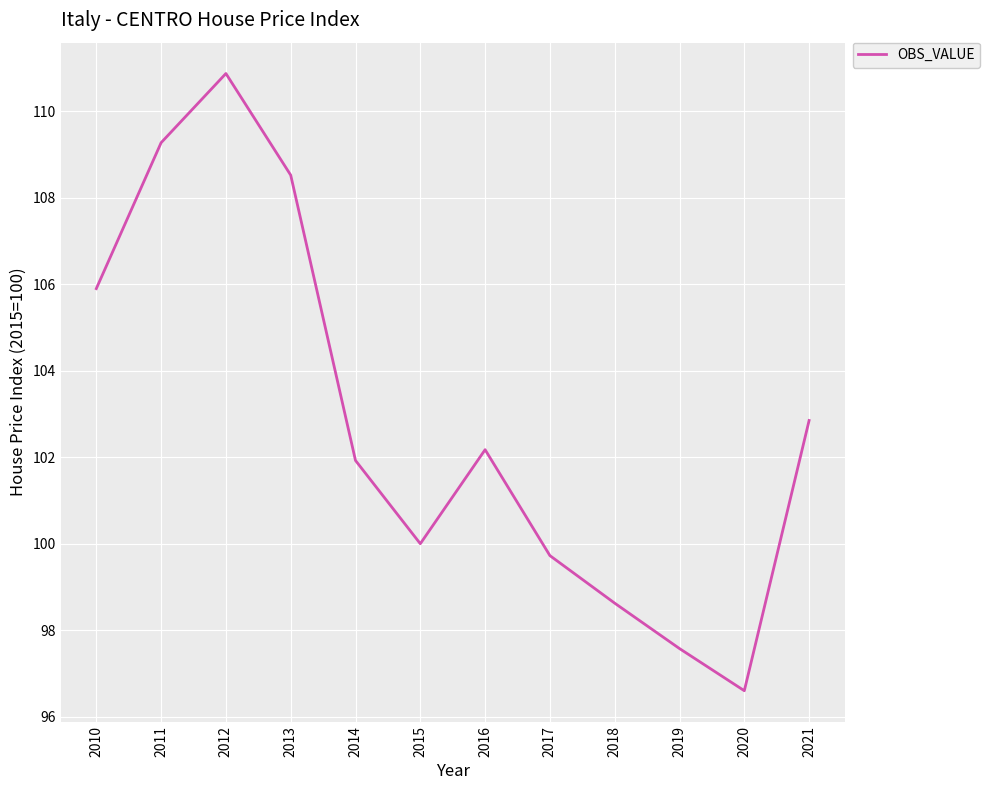

What is the difference between the maximum and minimum values?

14.3